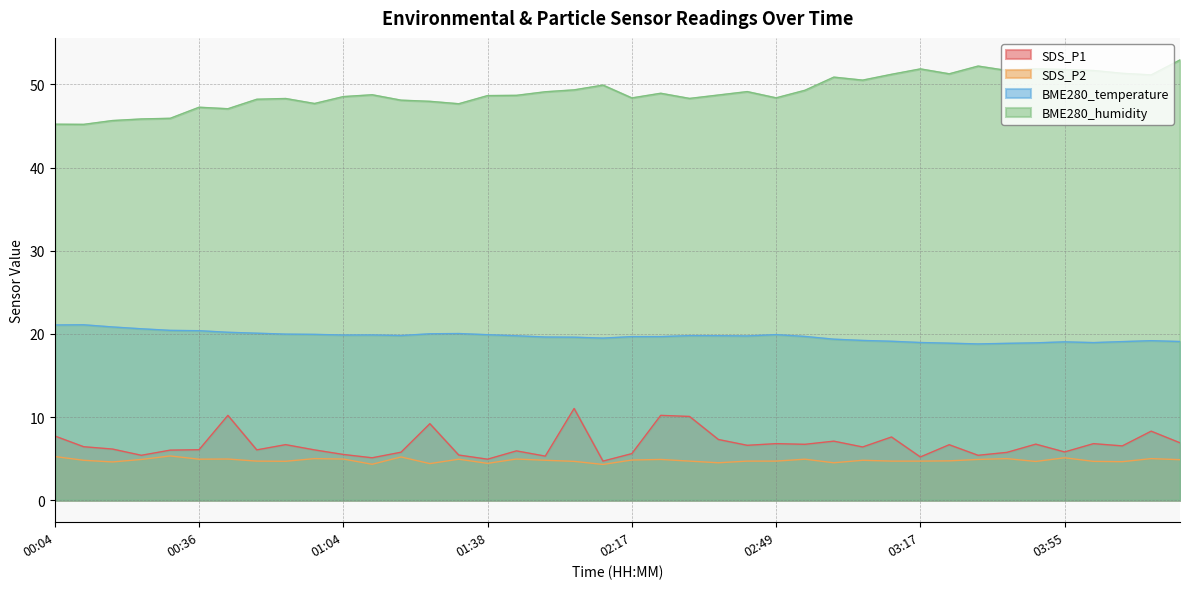

True or false: SDS_P2 has more than 1 interior local peaks.

True